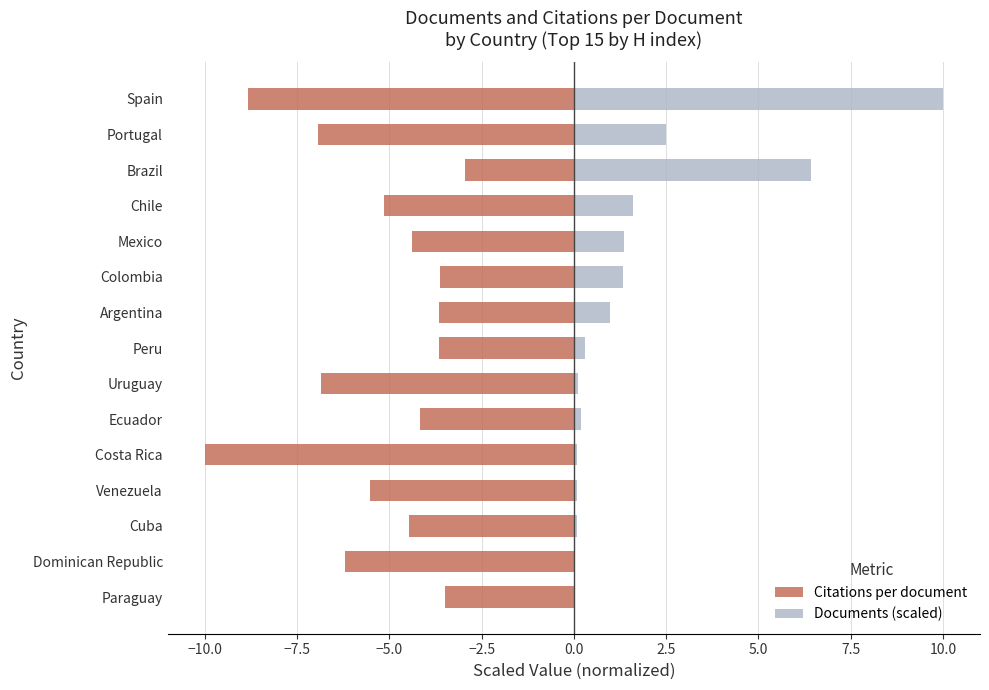

Are the bars grouped side by side (vs. stacked)?

Yes